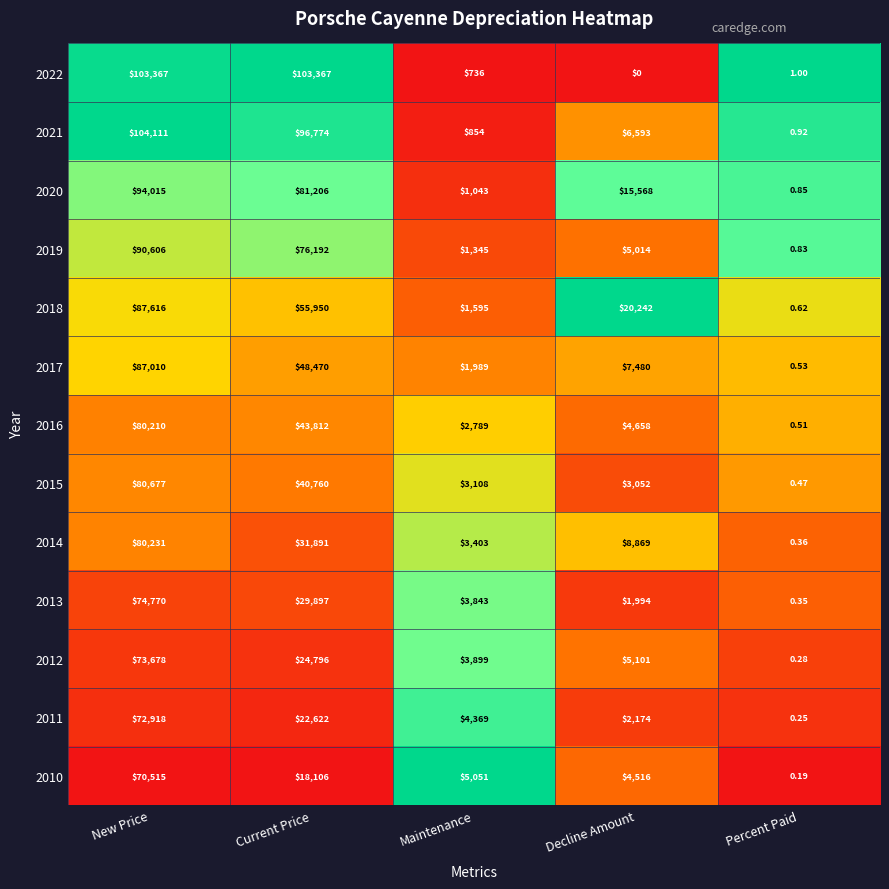

Which series has the largest total across all categories?

2021